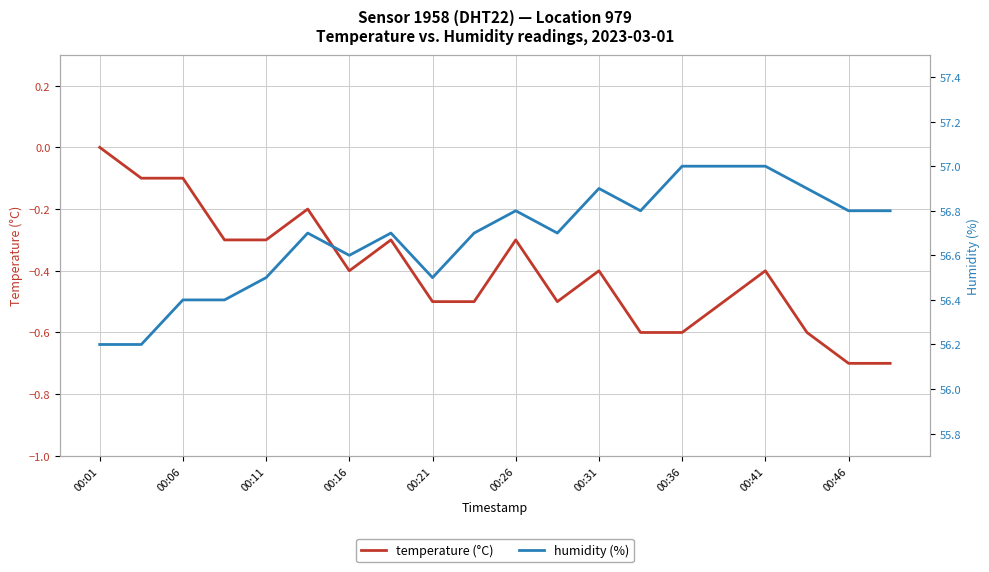

Which series has the largest range (max minus min)?

humidity (%)